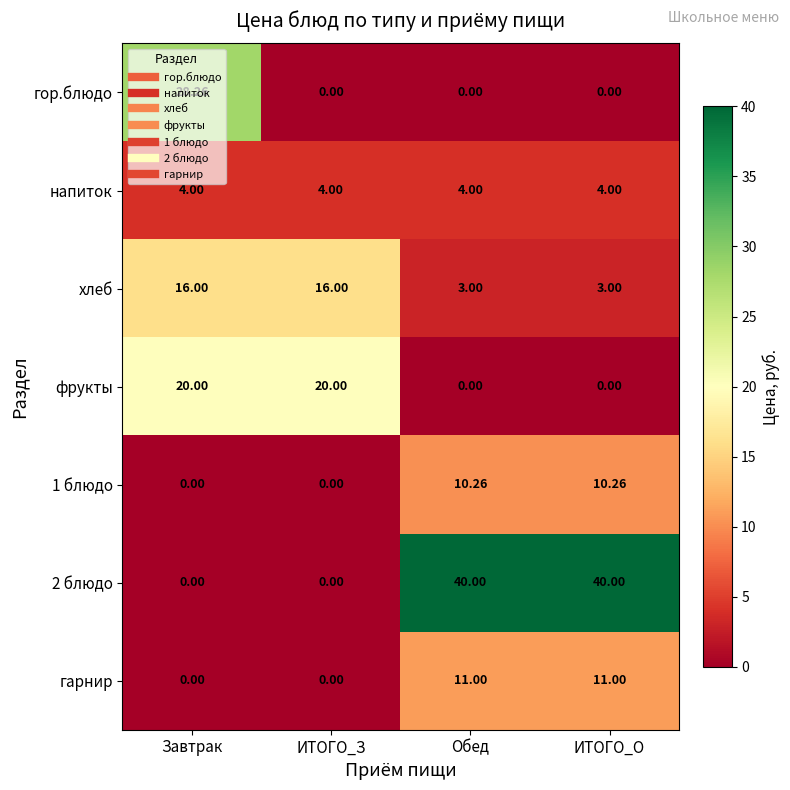

Is the value of фрукты at Завтрак greater than the value of гор.блюдо at Завтрак?

No